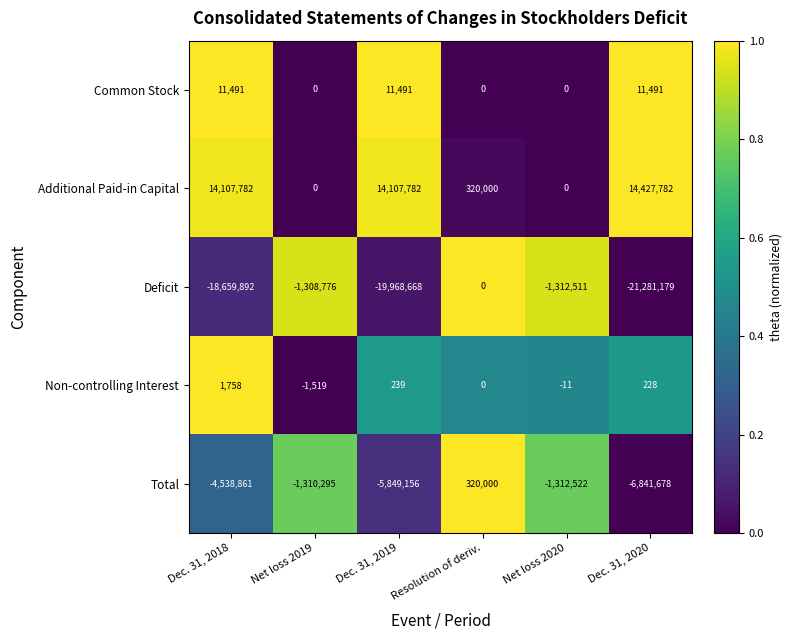

Which series has the widest spread of values?

Deficit